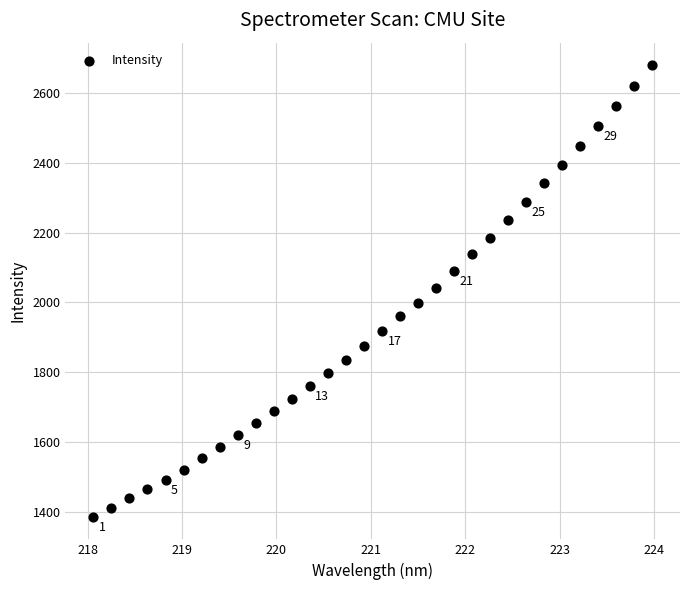

What is the range of Y values (max minus min)?

1291.5